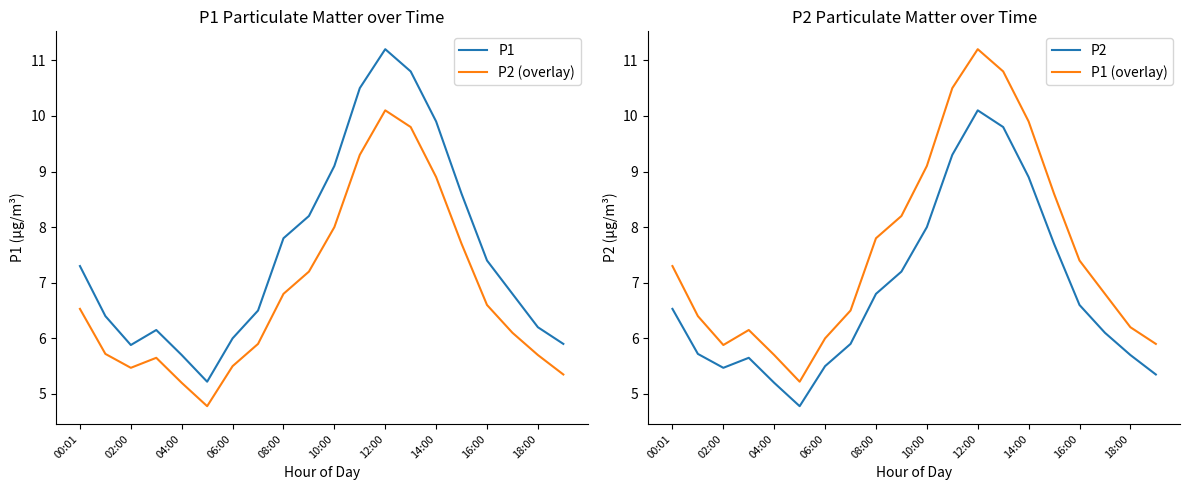

What are all the series names shown in the legend?

P1, P2 (overlay), P2, P1 (overlay)